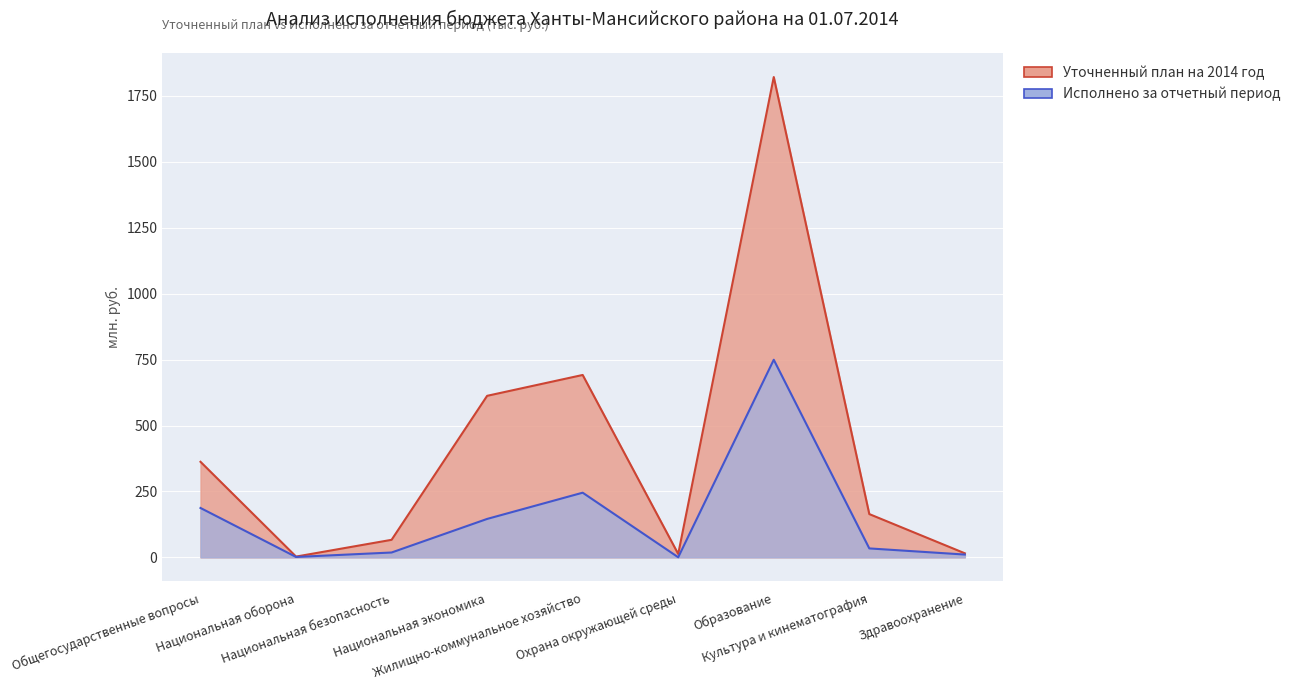

True or false: Исполнено за отчетный период has more than 0 interior local peaks.

True